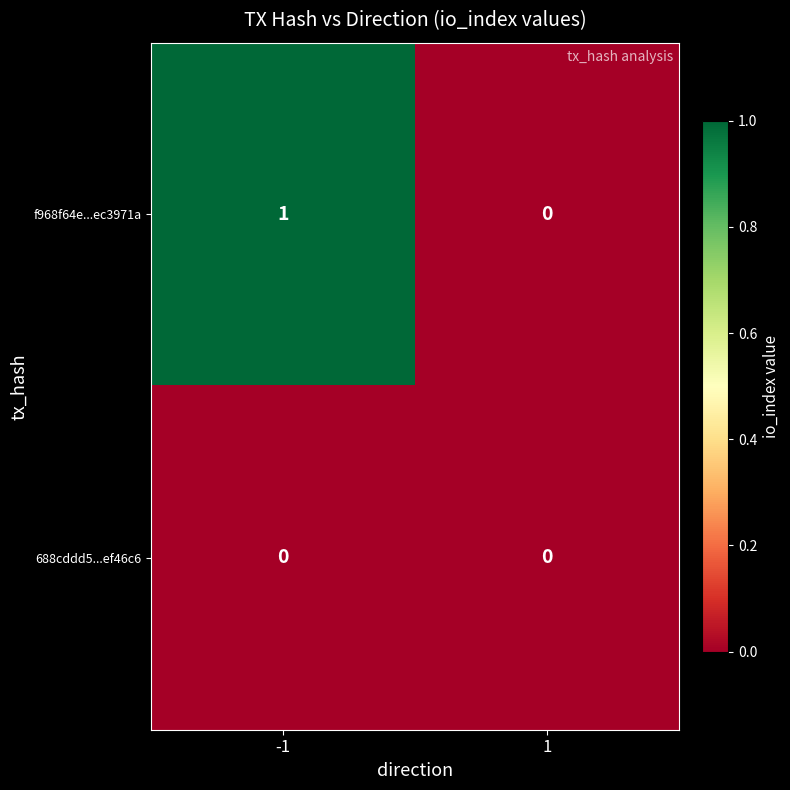

Reading right to left, list all the values displayed in this chart.

f968f64e...ec3971a: 0	1
688cddd5...ef46c6: 0	0